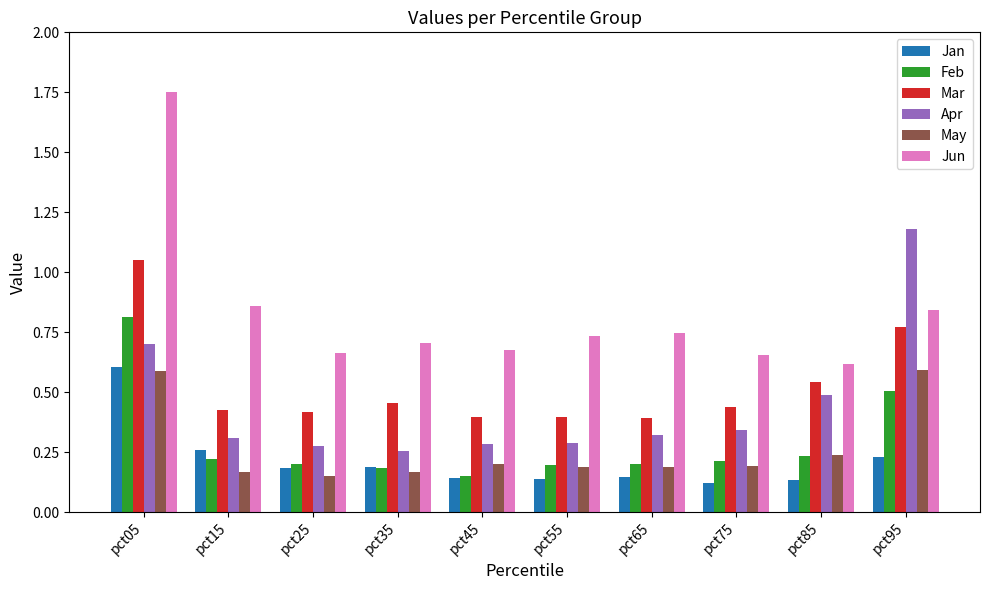

The May series shows 0.1 at pct25. True or false?

True